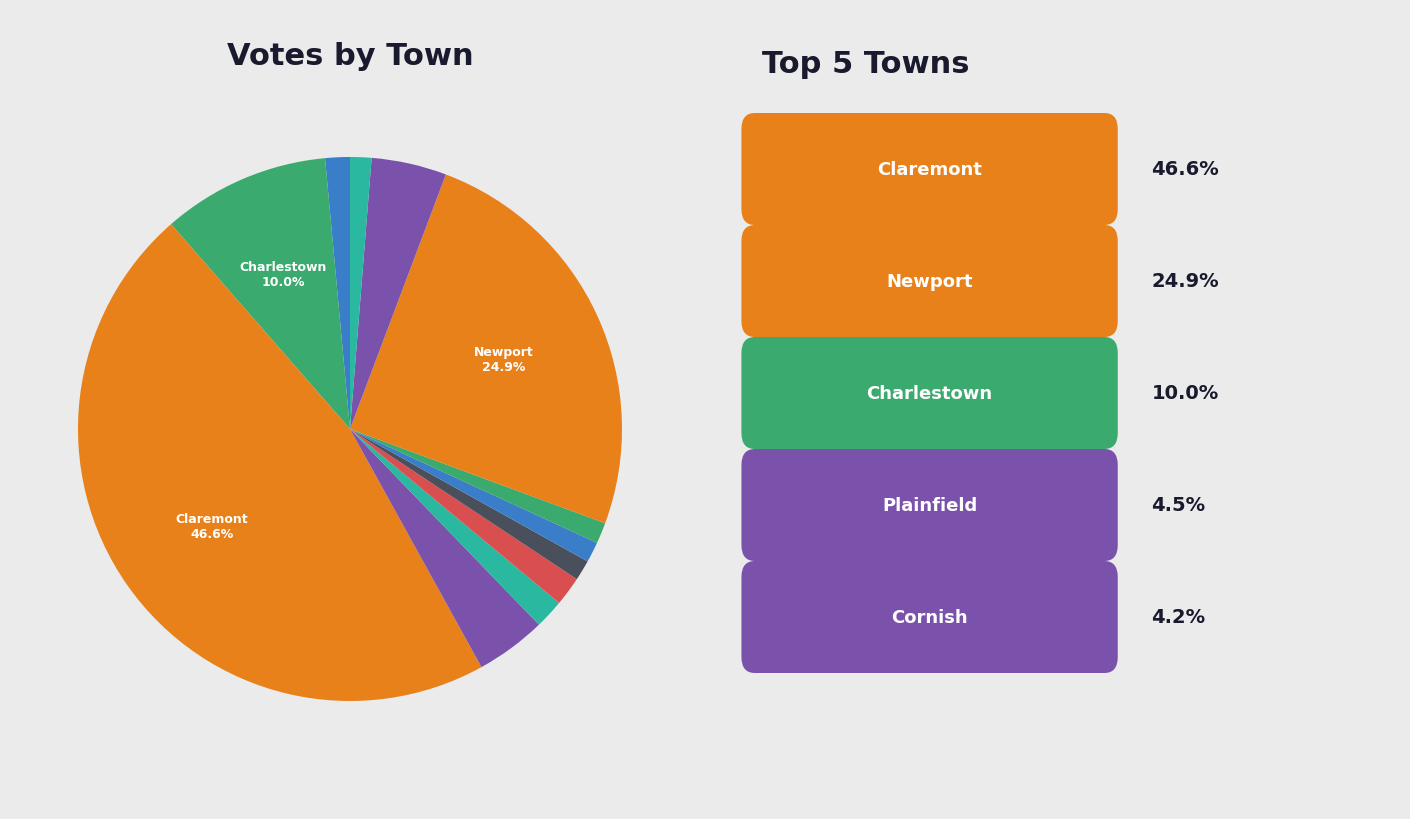

How many segments does this pie chart have?

12